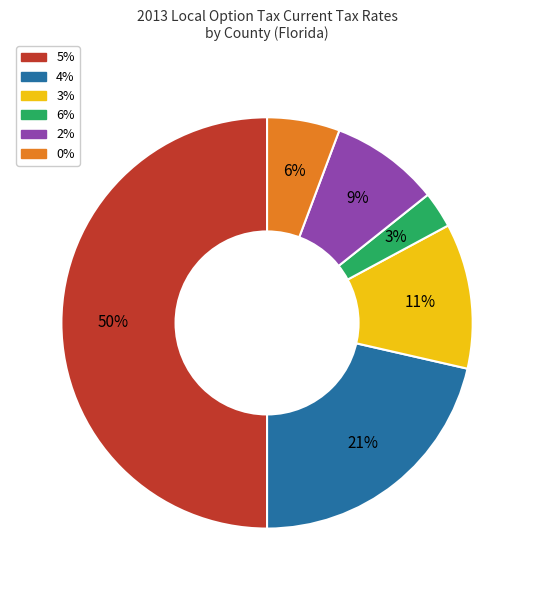

To the nearest percent, what is the difference between the largest and smallest slice percentages?

47%